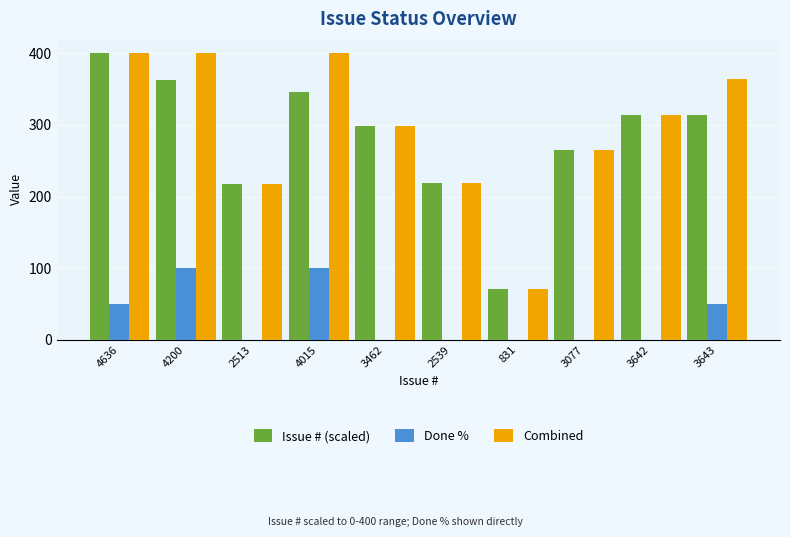

Which series changed the most between 4015 and 2539?

Combined